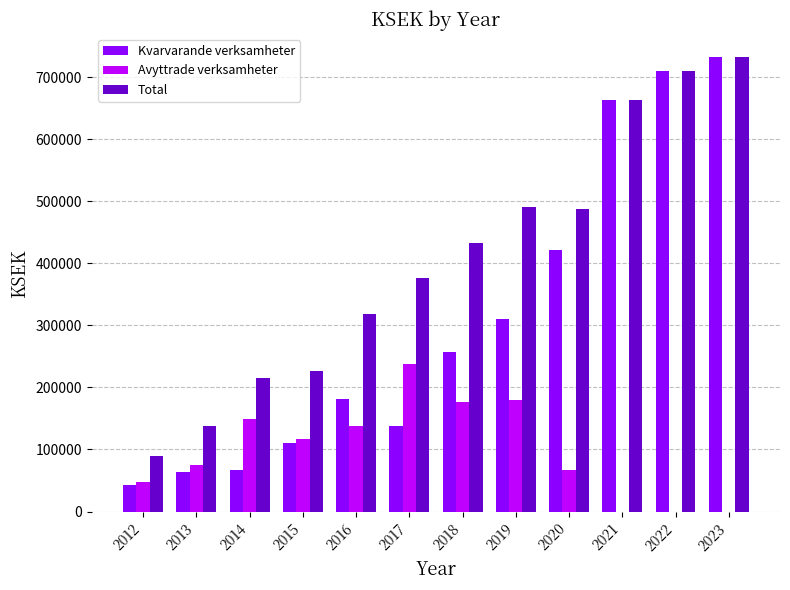

Count the number of categories in the chart.

12